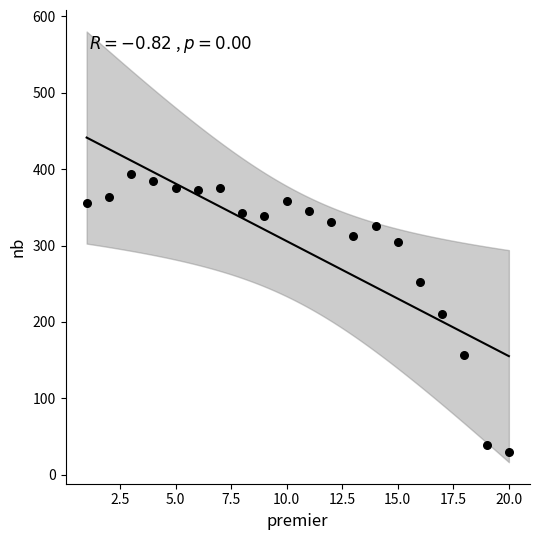

What is the range of X values (max minus min)?

19